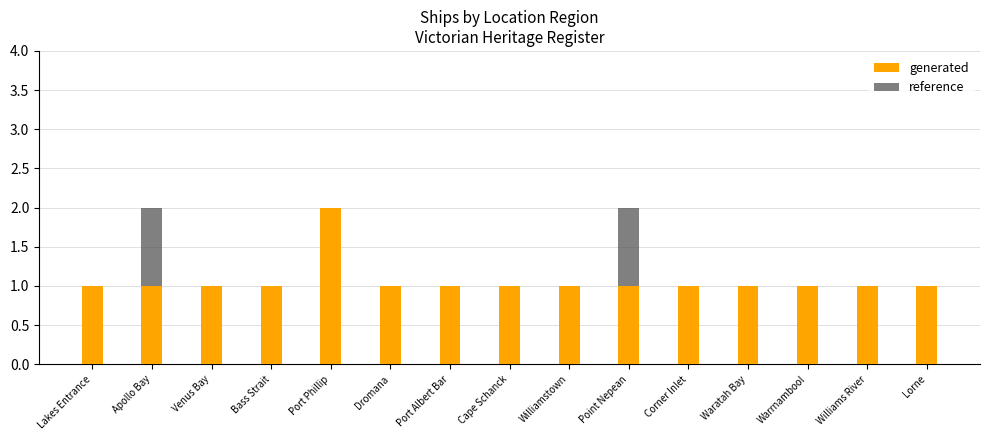

Which category has the highest value in the reference series?

Apollo Bay